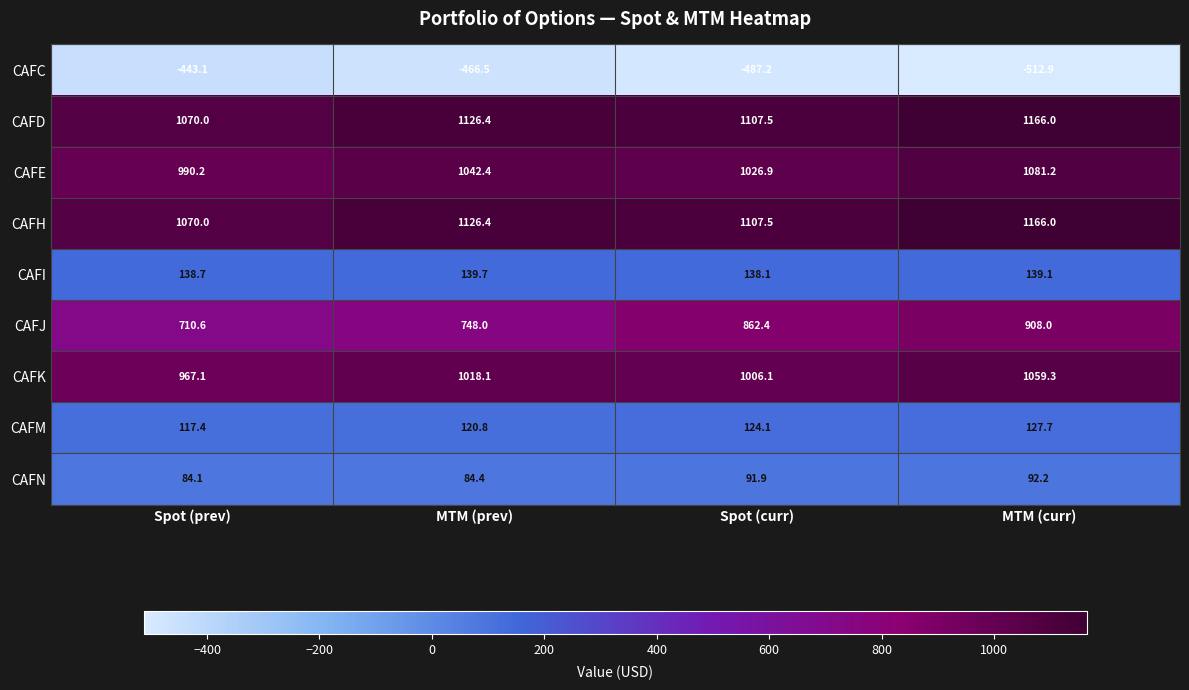

What is the sum of all CAFN values?

352.6